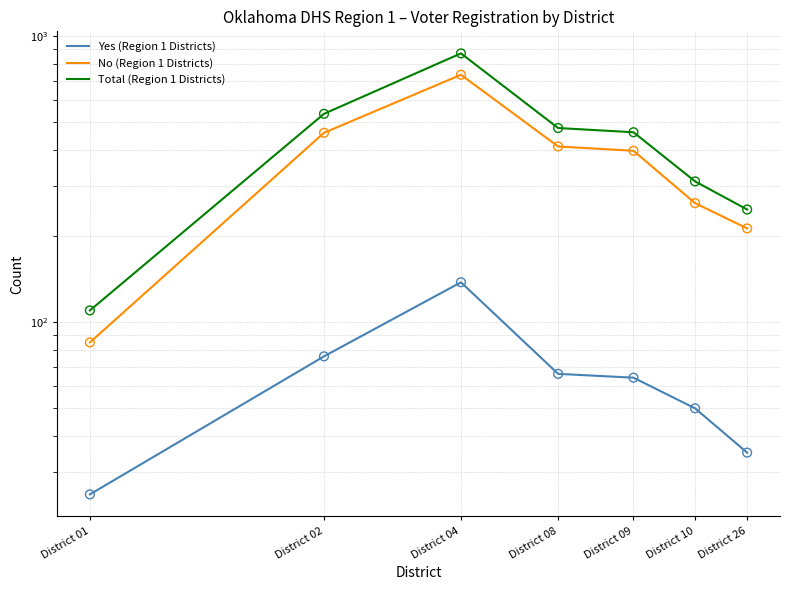

Which series contains the lowest Y value?

Yes (Region 1 Districts)